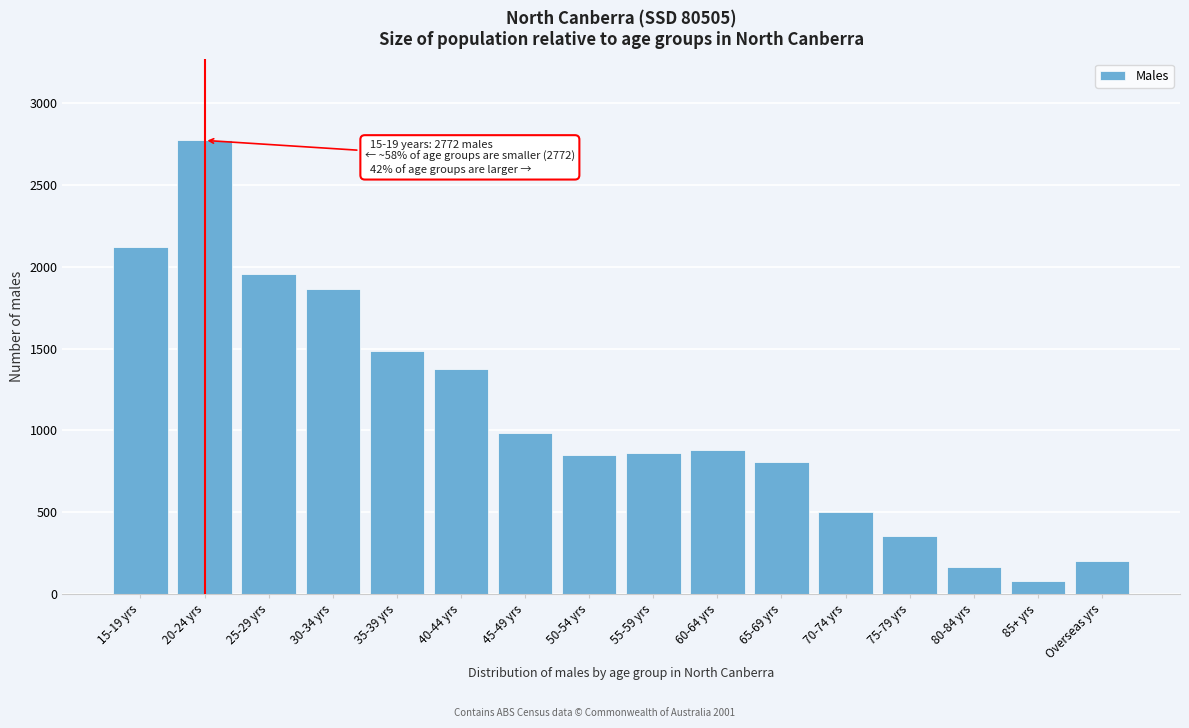

What is the value of the 2nd bar from the left?

2772